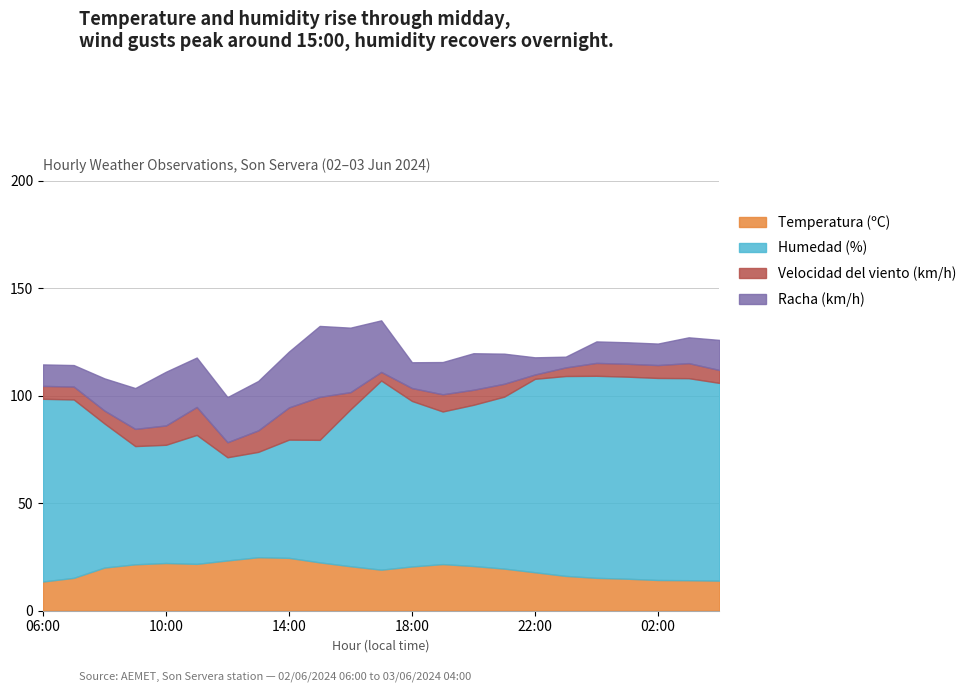

True or false: Humedad (%) has more than 0 interior local peaks.

True